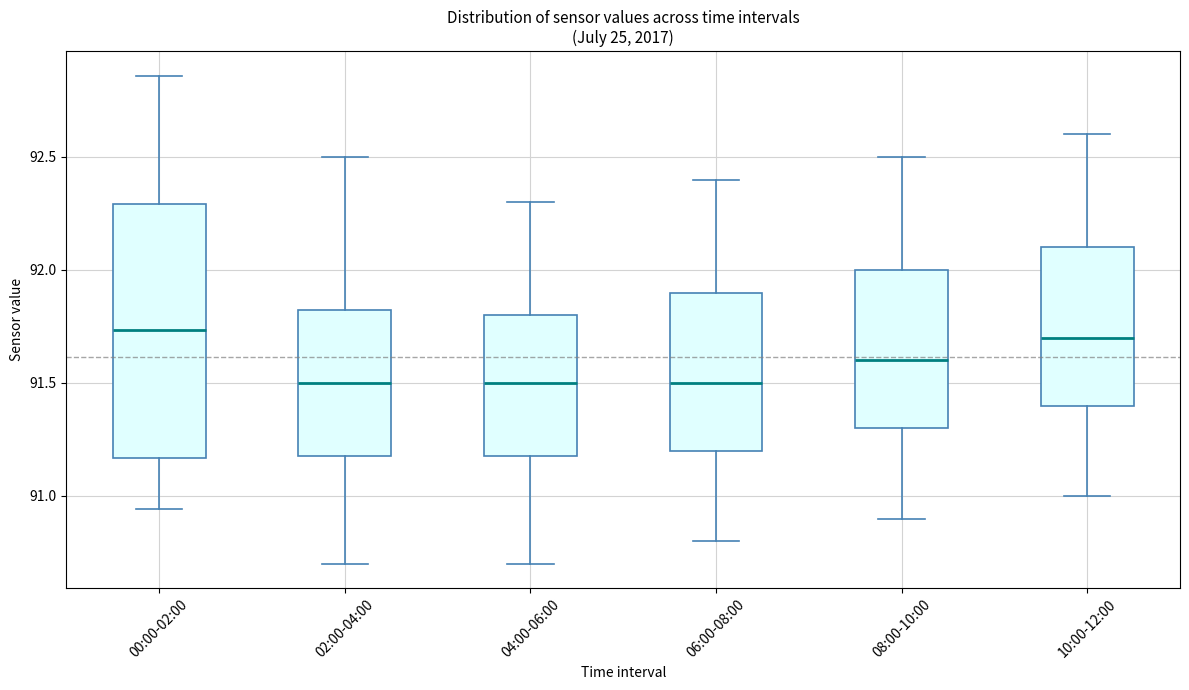

Reading left to right, read every box against the y-axis: the position of its median line, the range the box covers, and the ends of its whiskers. The values are not printed on the chart, so give them approximately, as read against the axis.

00:00-02:00: median 91.75, box 91.15 to 92.30, whiskers 90.95 to 92.85
02:00-04:00: median 91.50, box 91.20 to 91.85, whiskers 90.70 to 92.50
04:00-06:00: median 91.50, box 91.20 to 91.80, whiskers 90.70 to 92.30
06:00-08:00: median 91.50, box 91.20 to 91.90, whiskers 90.80 to 92.40
08:00-10:00: median 91.60, box 91.30 to 92.00, whiskers 90.90 to 92.50
10:00-12:00: median 91.70, box 91.40 to 92.10, whiskers 91.00 to 92.60